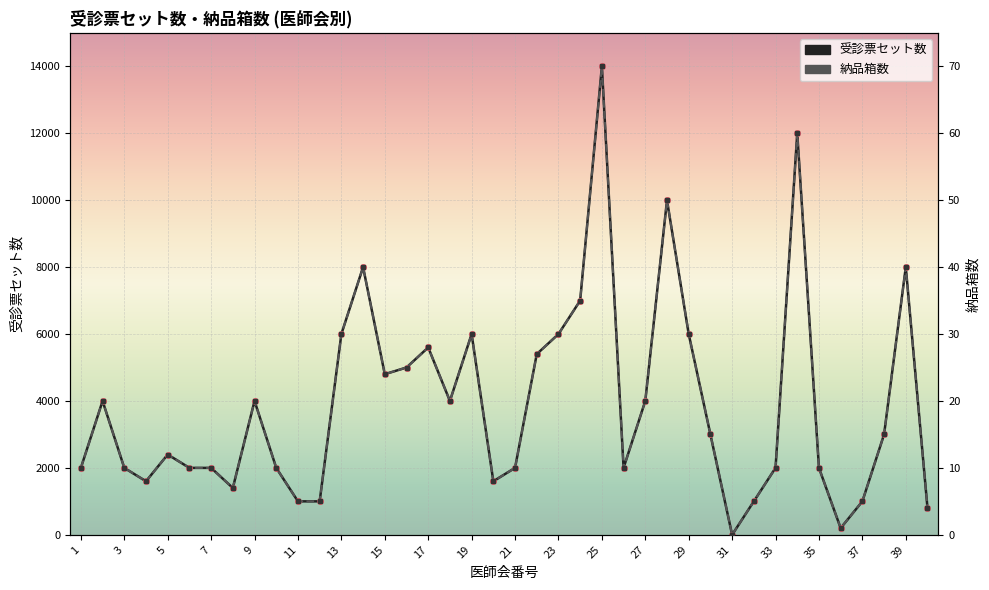

What are all the series names shown in the legend?

受診票セット数, 納品箱数